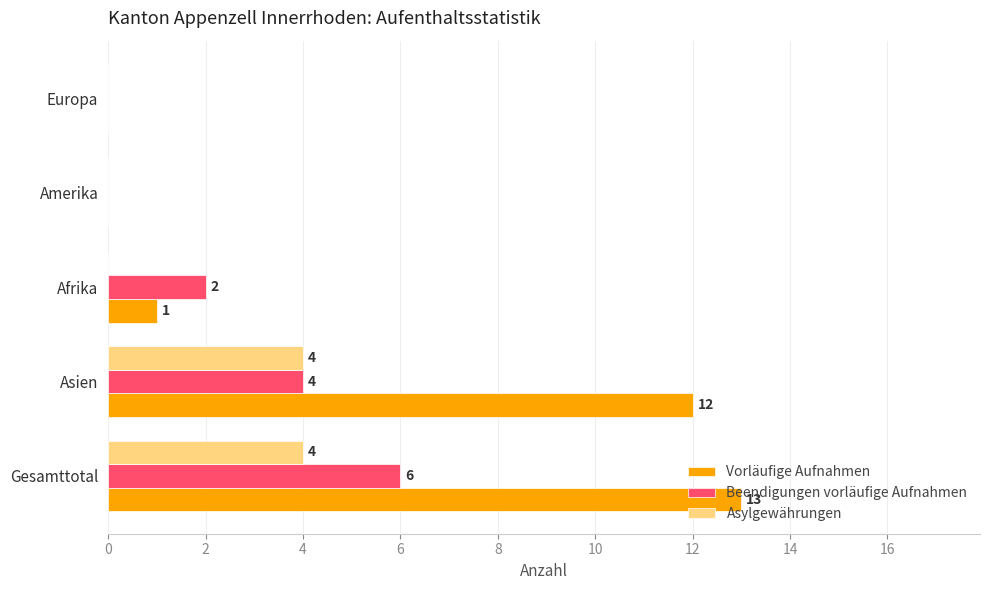

What is the sum of all Beendigungen vorläufige Aufnahmen values?

12